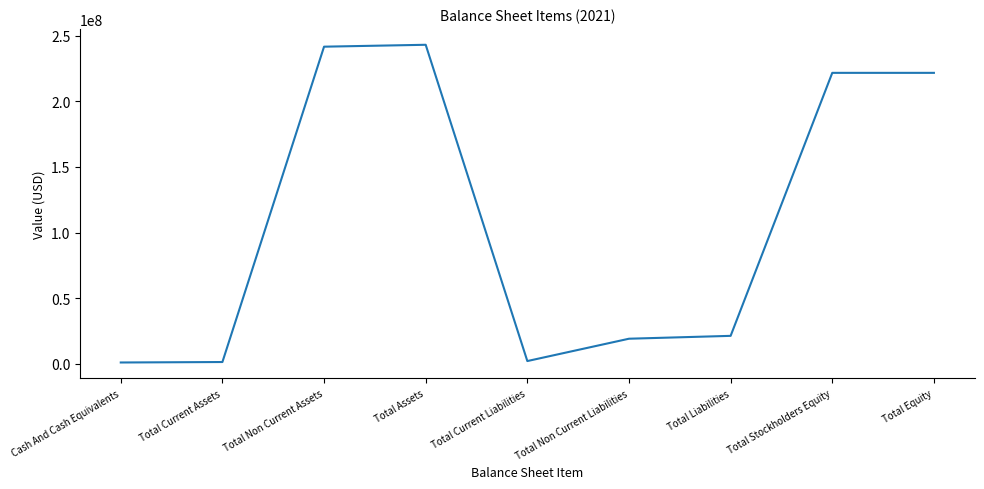

Is it true that the value at Total Equity is 221586330?

True